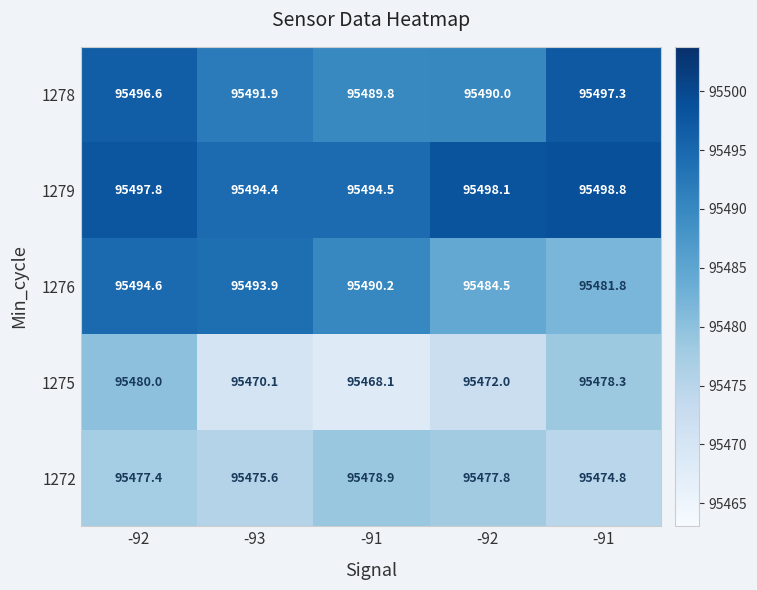

Rank the series by their maximum value, from lowest to highest.

1272, 1275, 1276, 1278, 1279